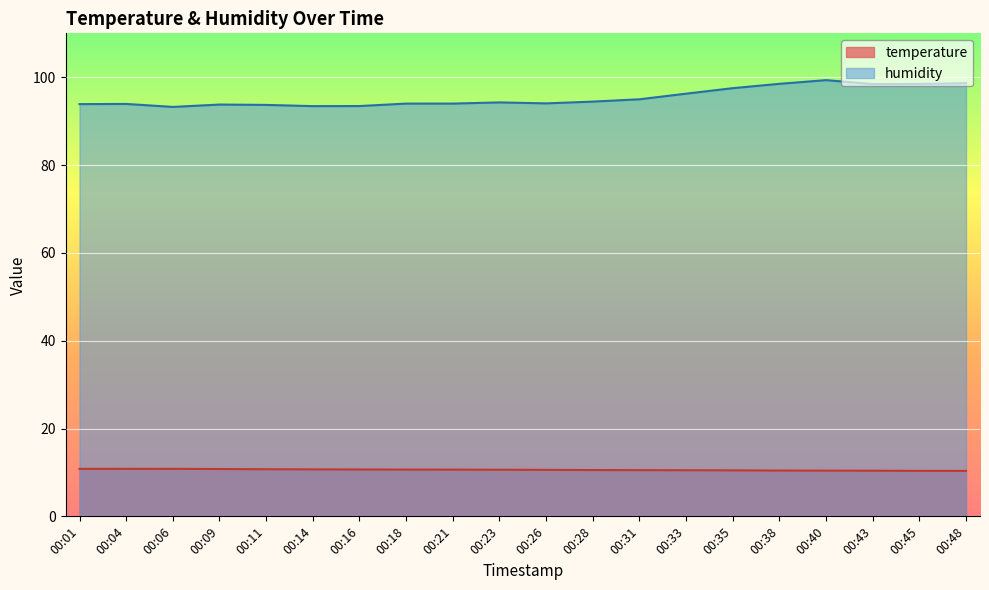

What are all the series names shown in the legend?

temperature, humidity